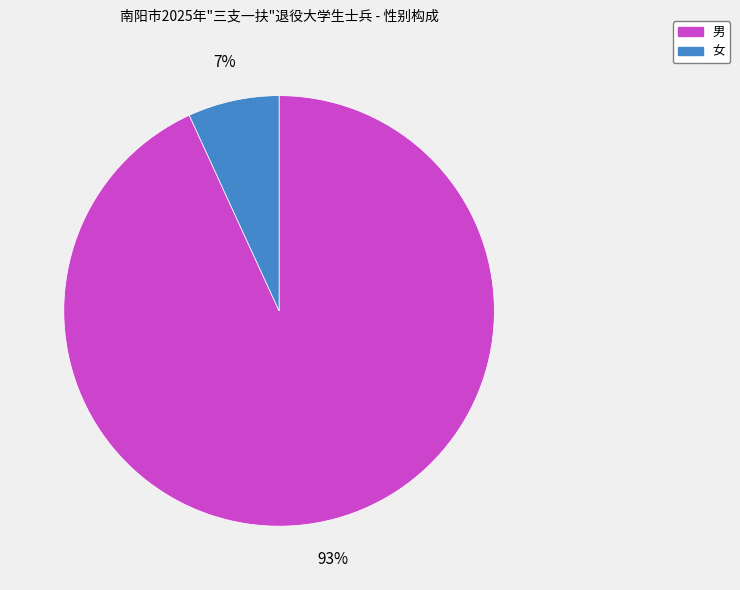

Does 女 account for over 50% of the chart?

No